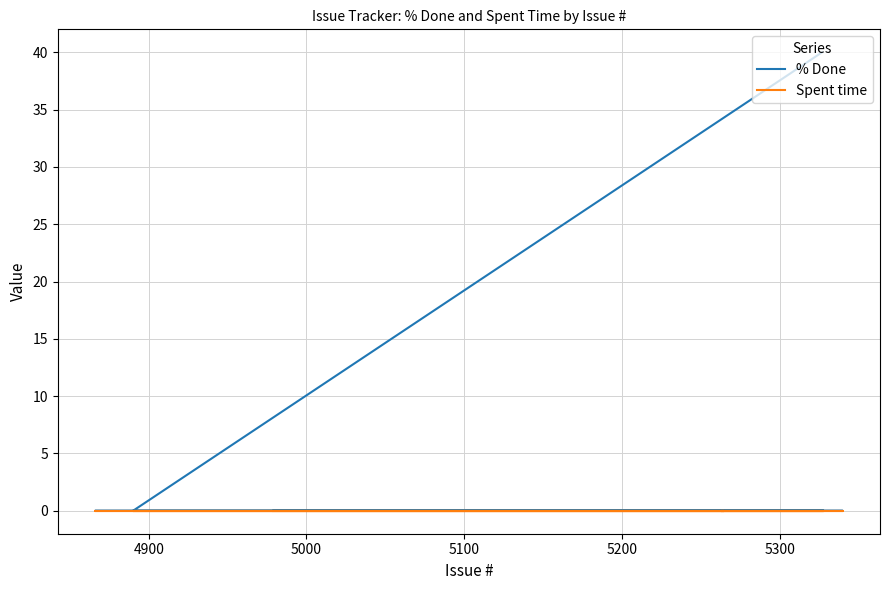

The value of % Done at 21 is 17. True or false?

False